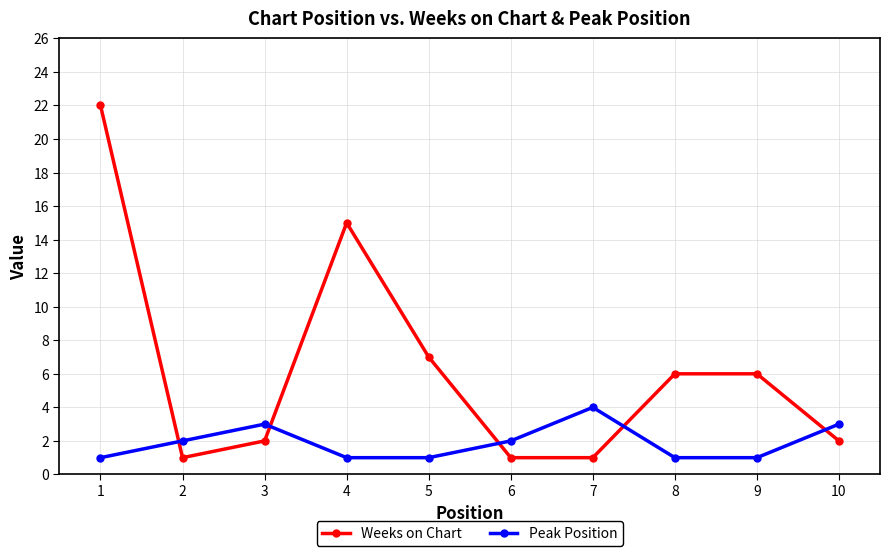

What is the difference between the maximum and minimum values in the Weeks on Chart series?

21